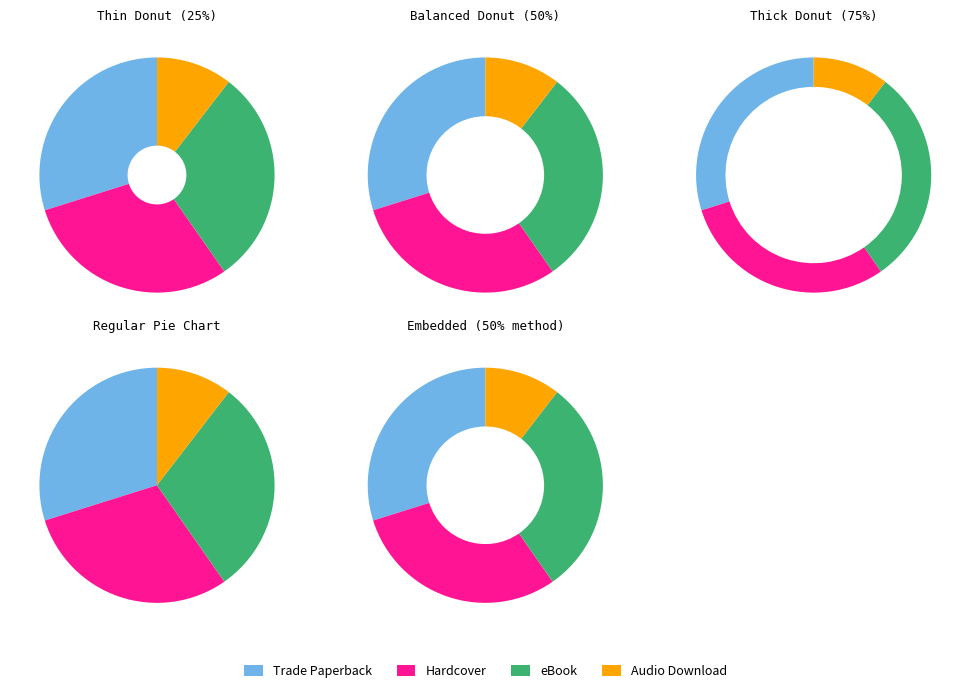

Which has a higher value, Trade Paperback or eBook?

Trade Paperback